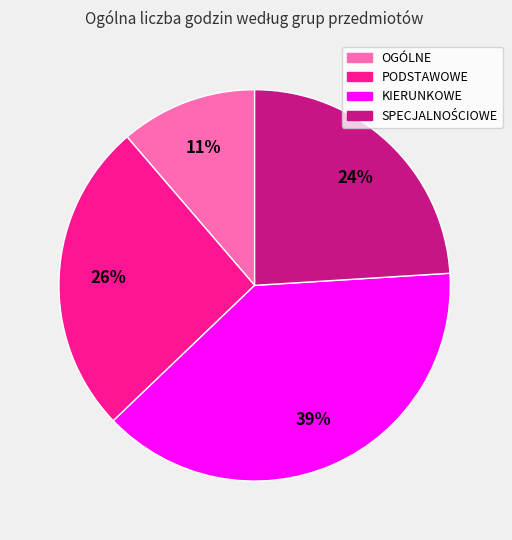

To the nearest percent, what is the average slice percentage?

25%